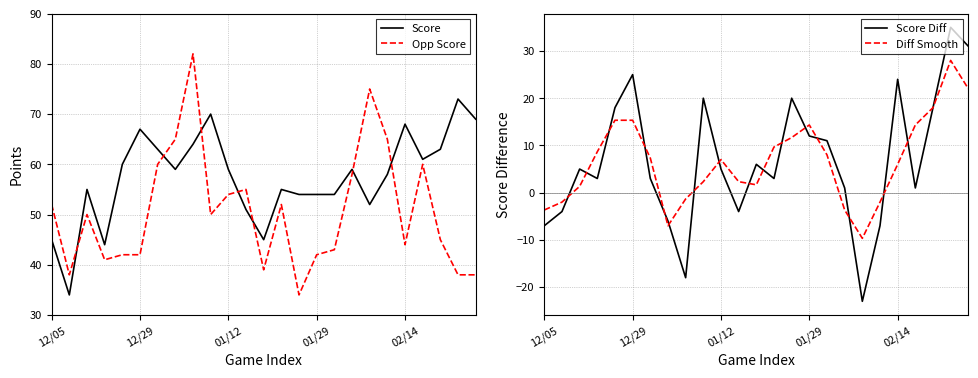

The value of Opp Score at 12/29 is 25. True or false?

False